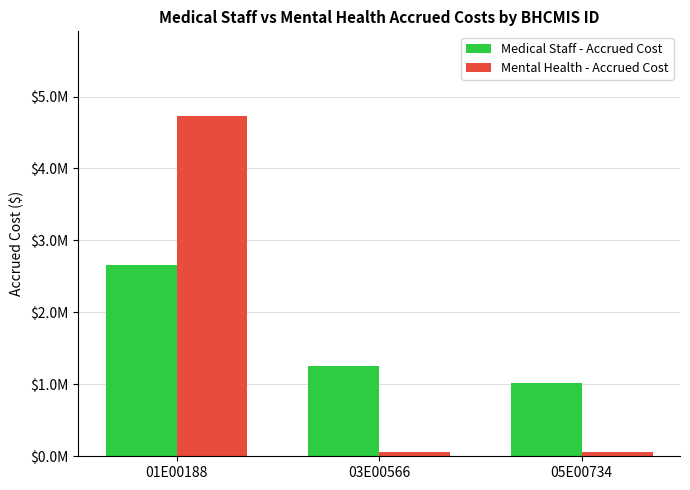

Reading left to right, what are all the values shown in this chart?

Medical Staff - Accrued Cost: 01E00188=2663634	03E00566=1249604	05E00734=1018502
Mental Health - Accrued Cost: 01E00188=4725012	03E00566=55536	05E00734=58059